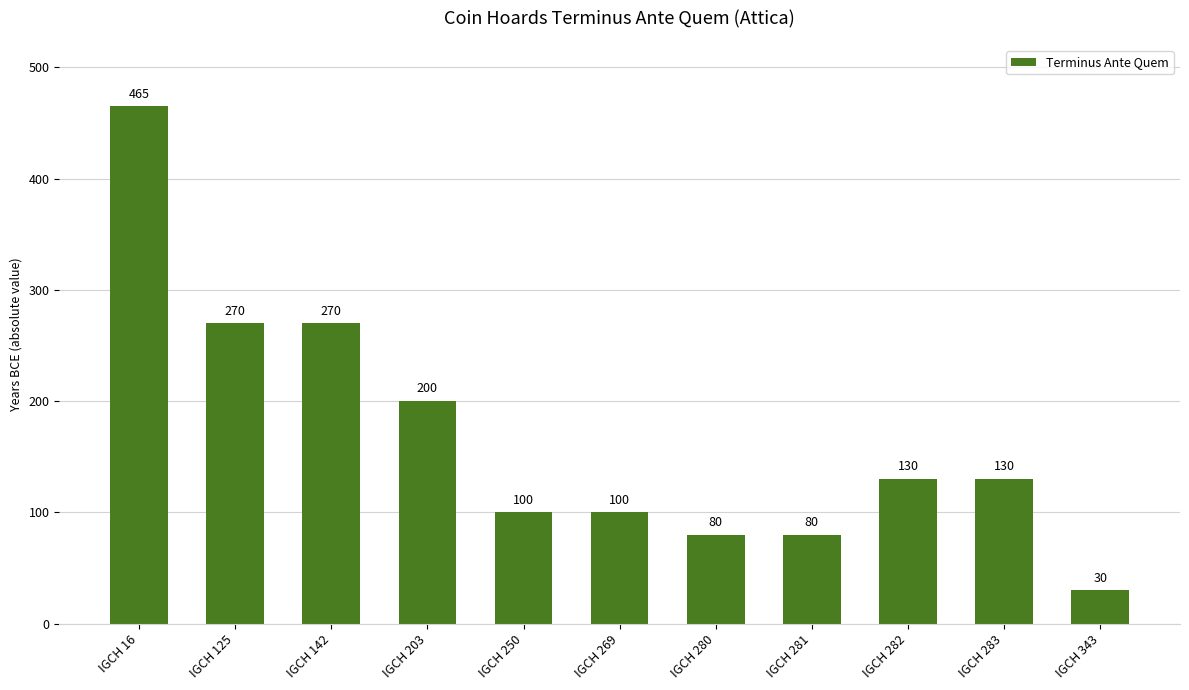

What is the smallest value displayed?

30